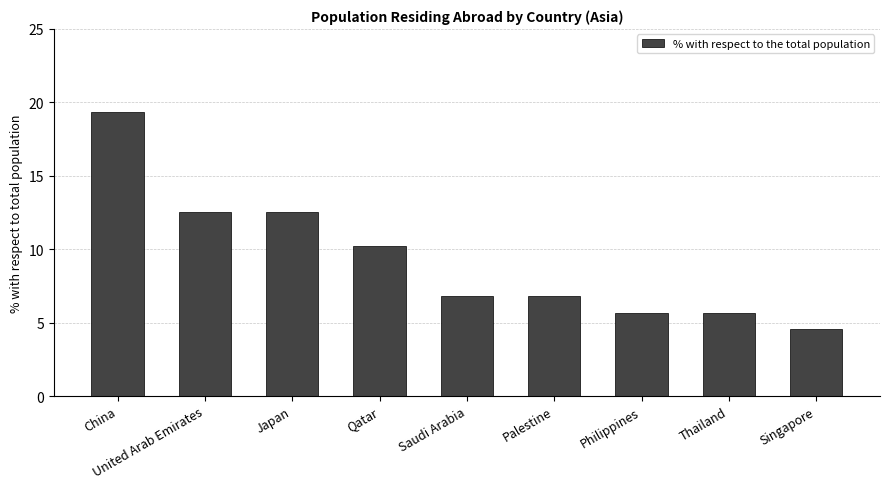

Where is the data nearest to the value 11?

Qatar